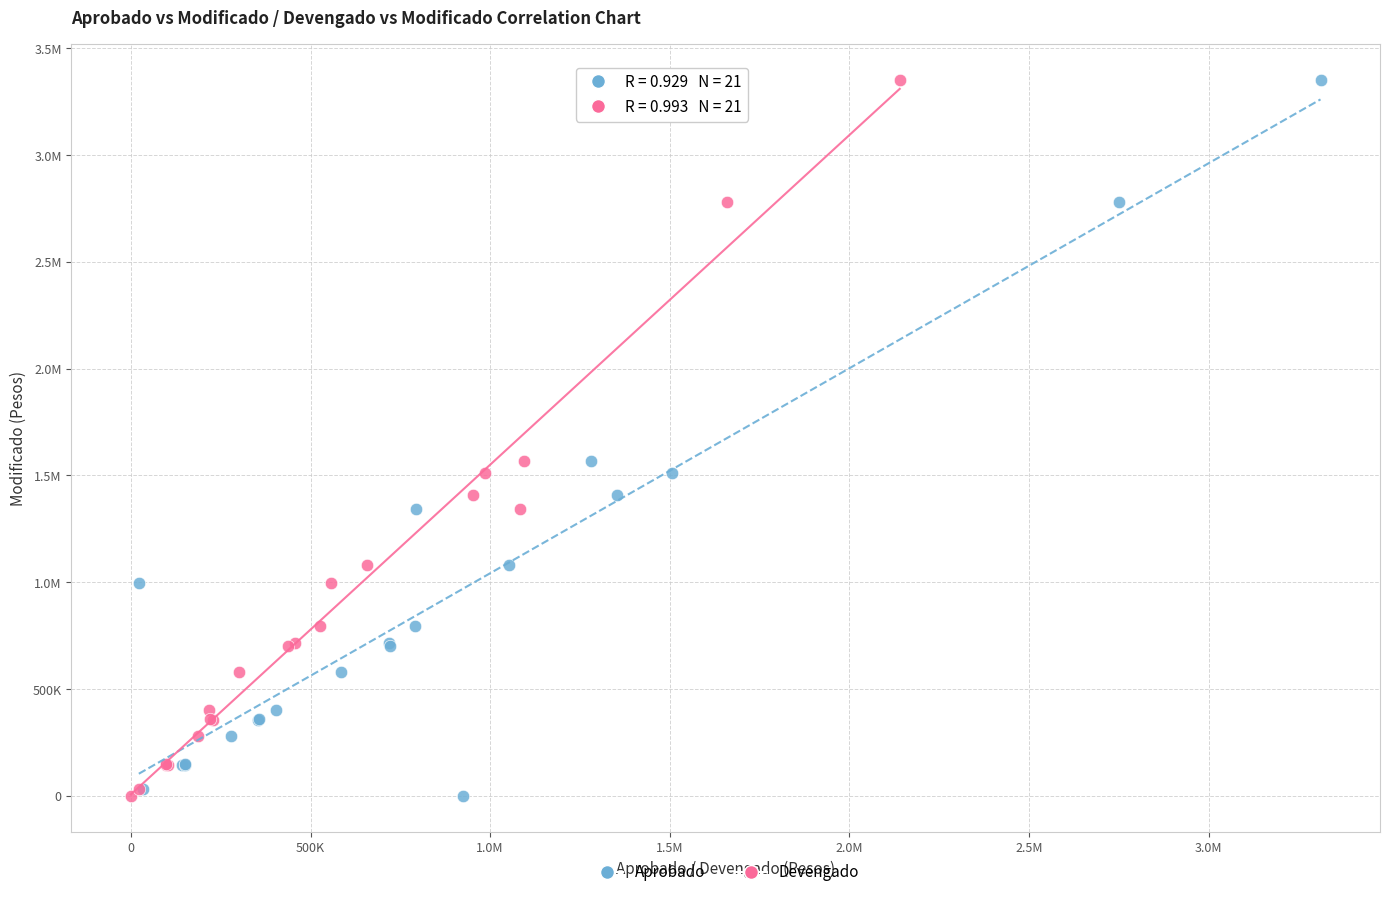

What are all the series names shown in the legend?

Aprobado, Devengado